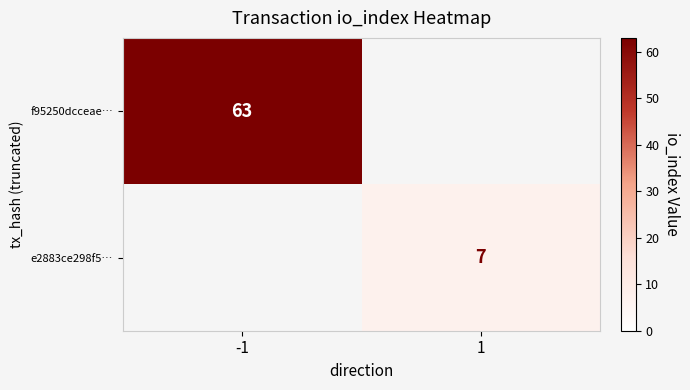

The e2883ce298f5… series shows 7 at 1. True or false?

True